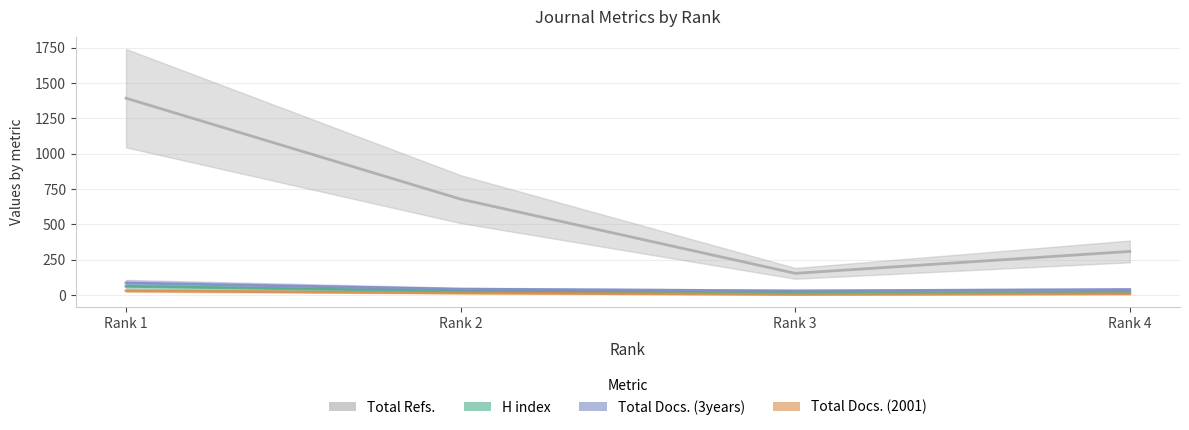

What is the spread (max minus min) of values at Rank 1?

1362